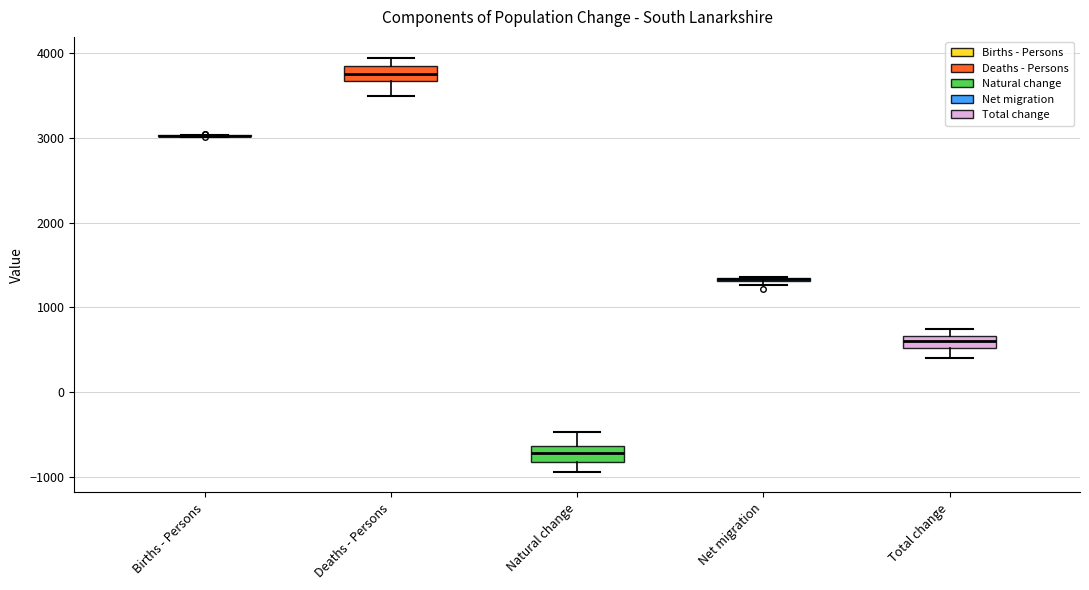

Where is the lower edge of the box for Deaths - Persons on the y-axis? The values are not printed on the chart, so give them approximately, as read against the axis.

3700